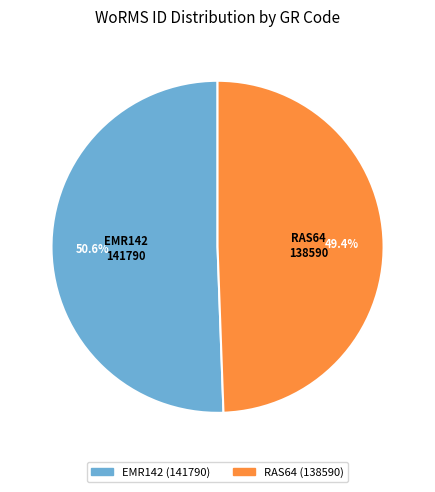

Which has a higher value, RAS64 or EMR142?

EMR142